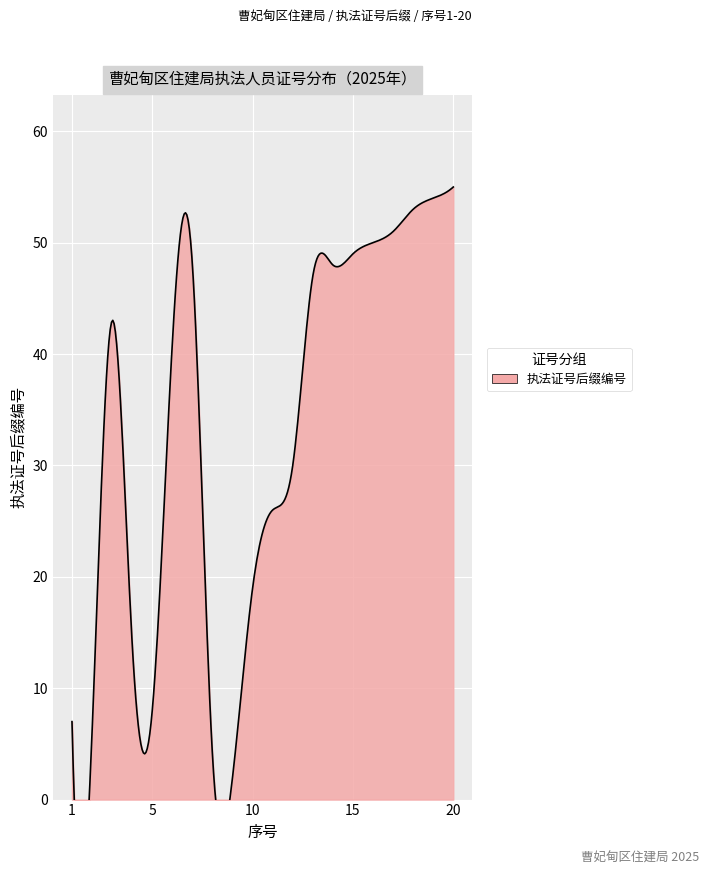

At which category does the data reach its first local peak?

3